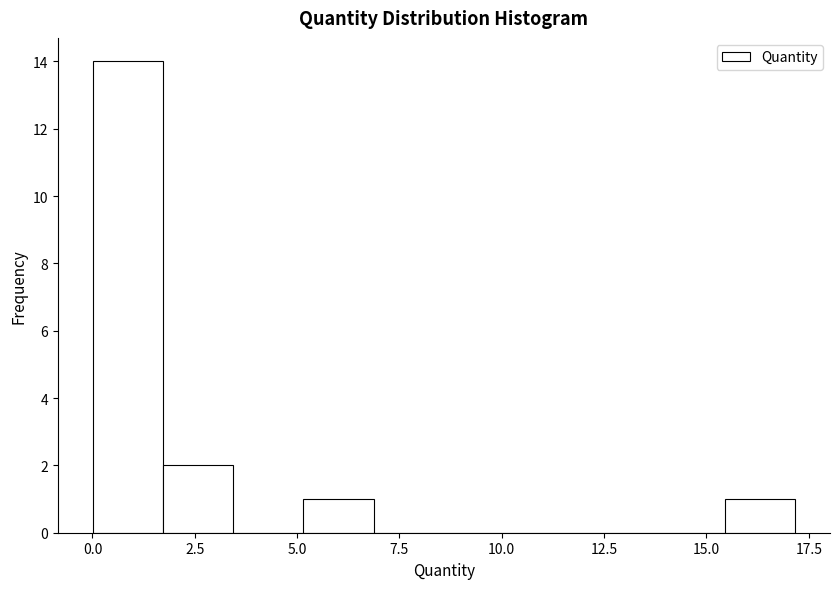

Read against the x-axis, roughly where is the centre of the tallest bar?

1.0